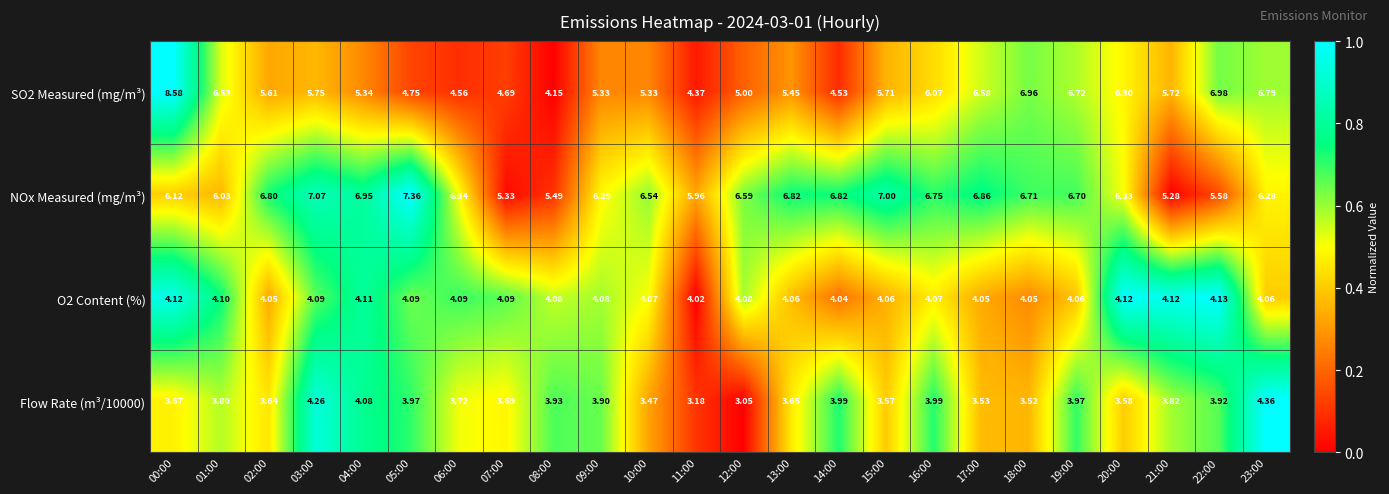

Is the value of SO2 Measured (mg/m³) at 04:00 greater than the value of NOx Measured (mg/m³) at 00:00?

No